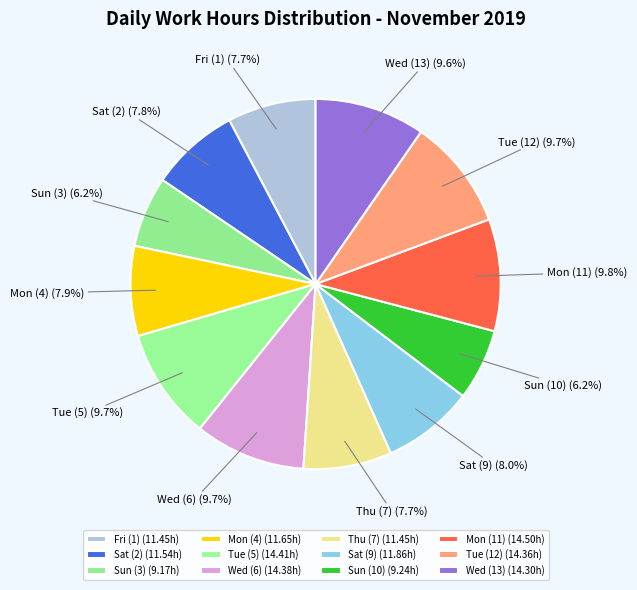

Which has a higher value, Wed (6) or Sun (3)?

Wed (6)